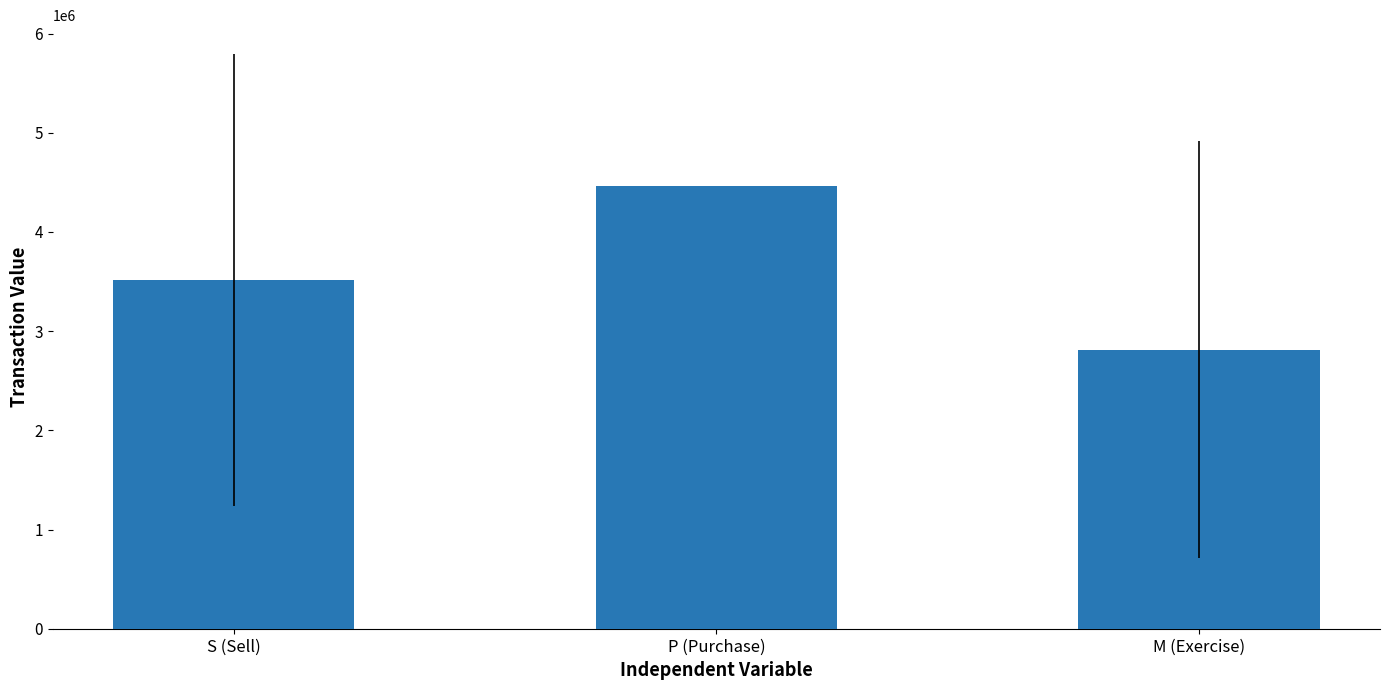

Where does the data first go above 3518442?

S (Sell)